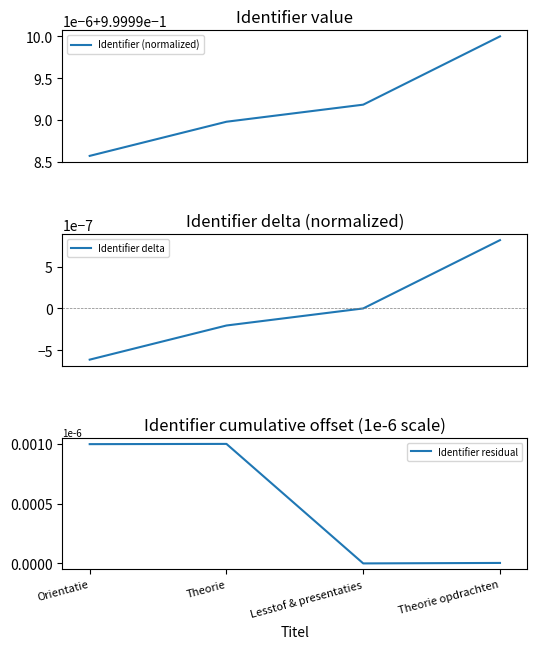

Between Lesstof & presentaties and Theorie opdrachten, which series saw the biggest shift?

Identifier residual